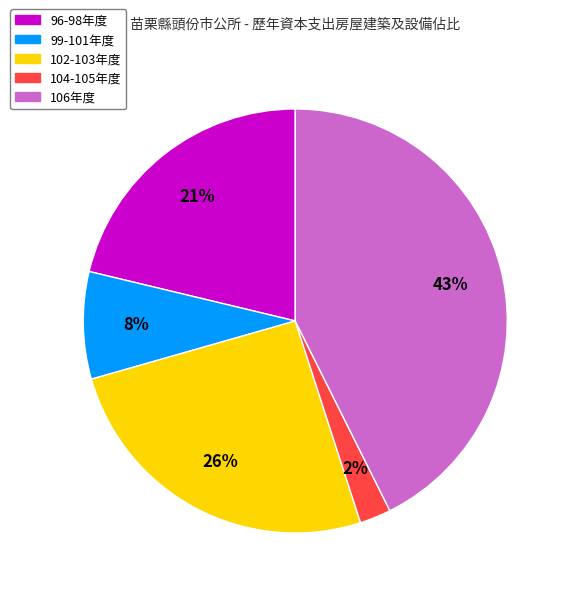

What is the largest slice in the pie chart?

106年度